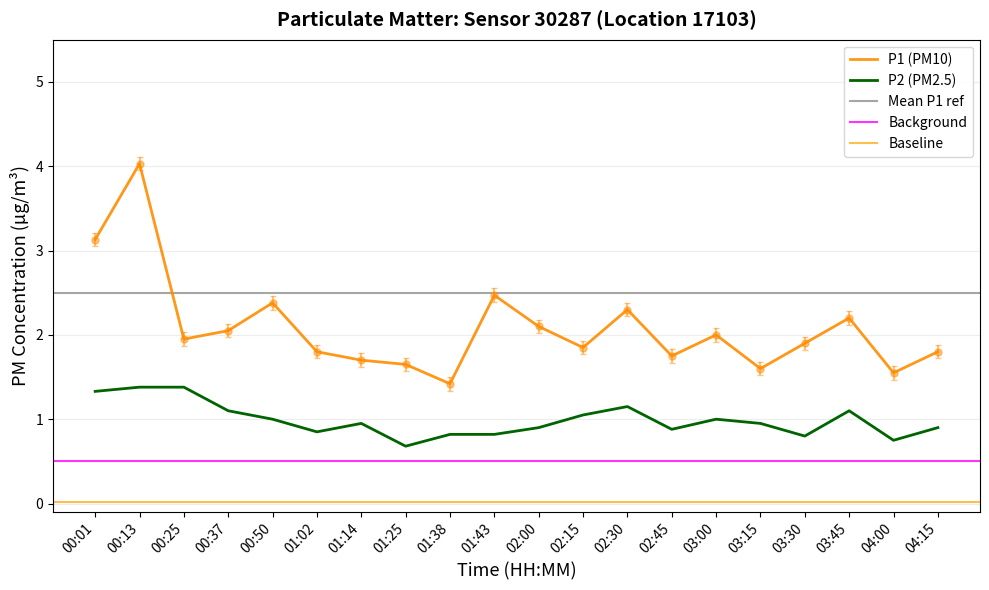

What is the difference between the second highest and minimum values in the P1 series?

1.7